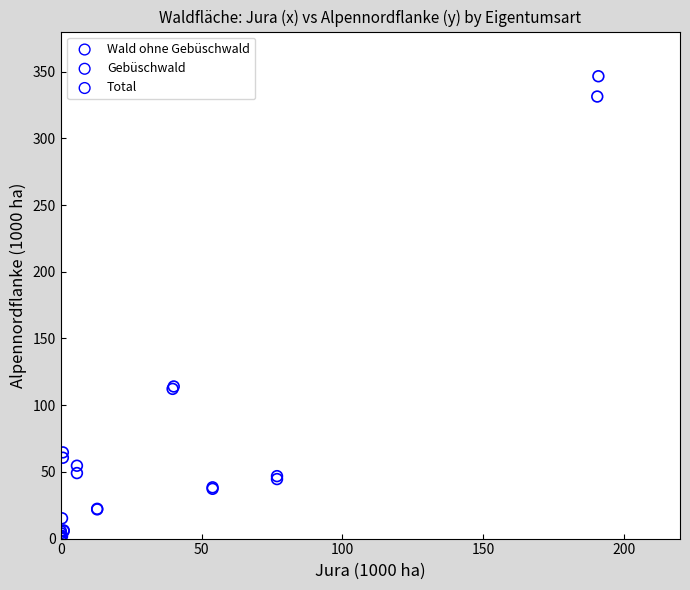

Which series contains the highest Y value?

Total